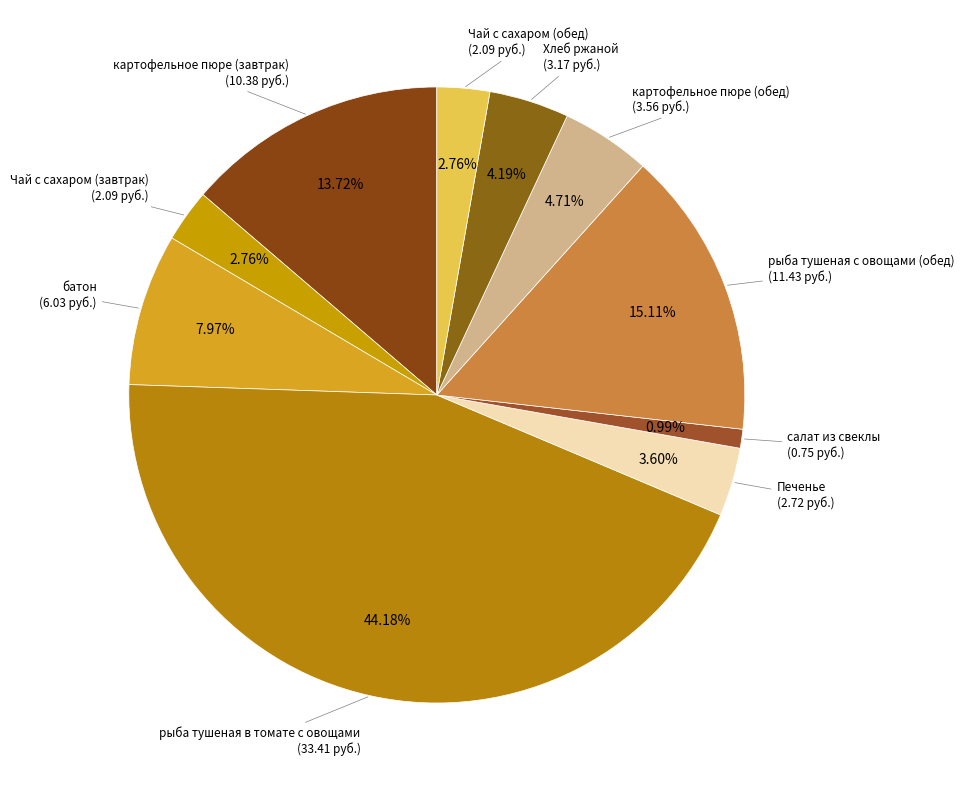

What is the ratio of the value at Чай с сахаром (завтрак) to the value at рыба тушеная в томате с овощами?

0.1